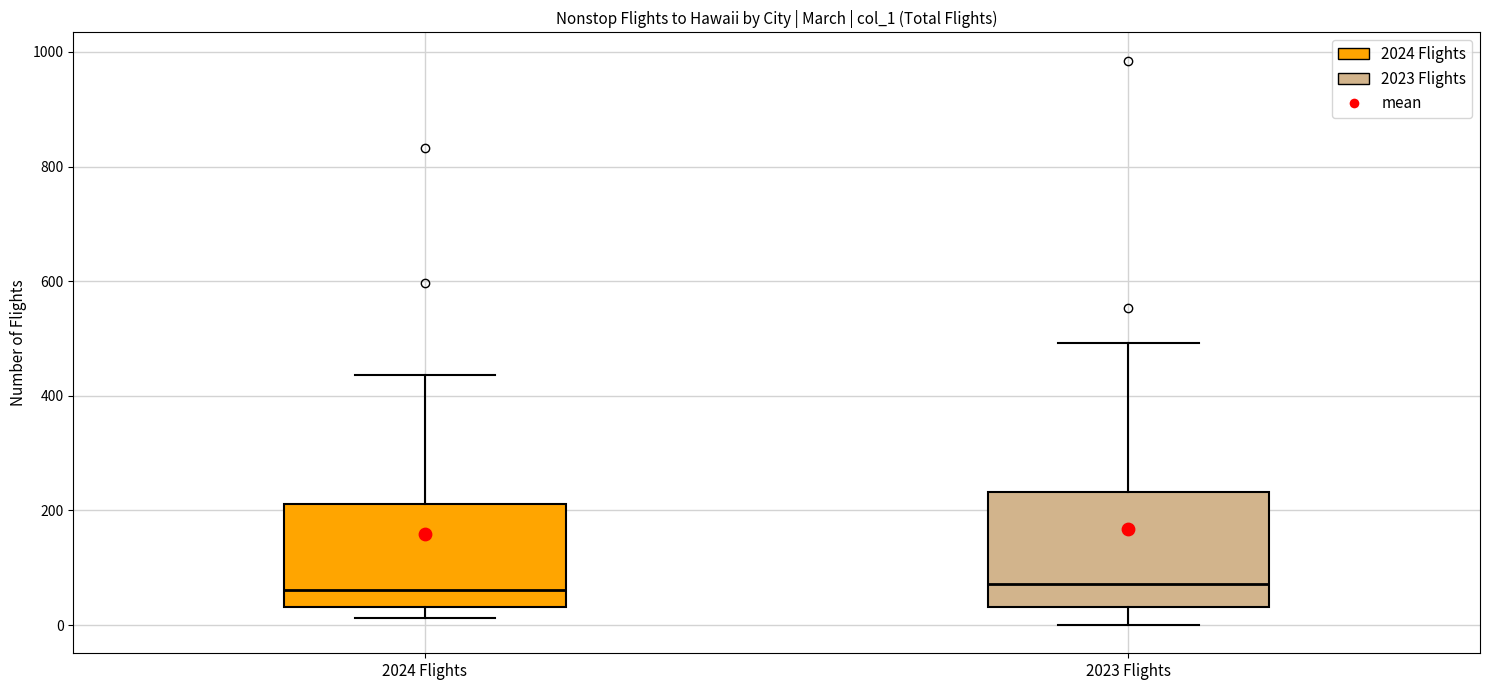

Reading left to right, transcribe this box plot: for each box, give where its median line is, the range the box spans, and where its two whiskers end, as read against the y-axis. The values are not printed on the chart, so give them approximately, as read against the axis.

2024 Flights: median 60, box 40 to 220, whiskers 20 to 440
2023 Flights: median 80, box 40 to 240, whiskers 0 to 500